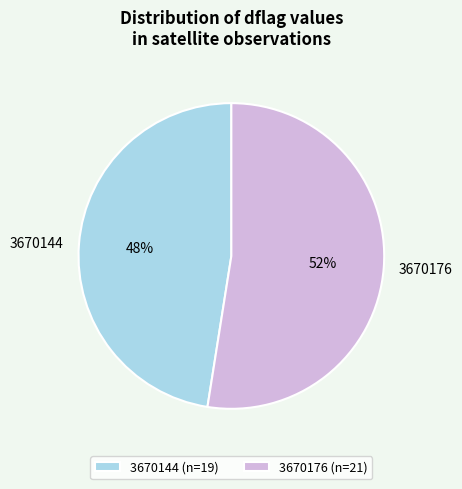

Is the sum of 3670144 (n=19) and 3670176 (n=21) greater than half?

Yes